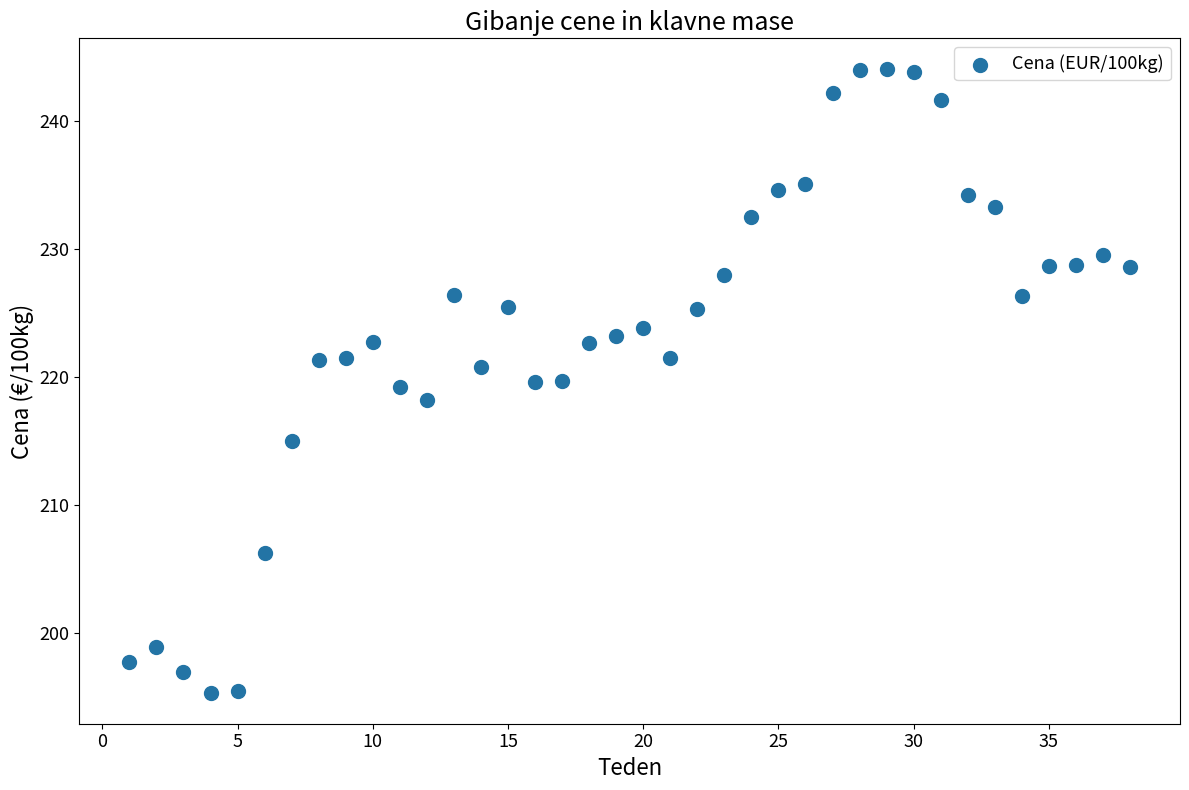

What is the range of Y values (max minus min)?

48.7